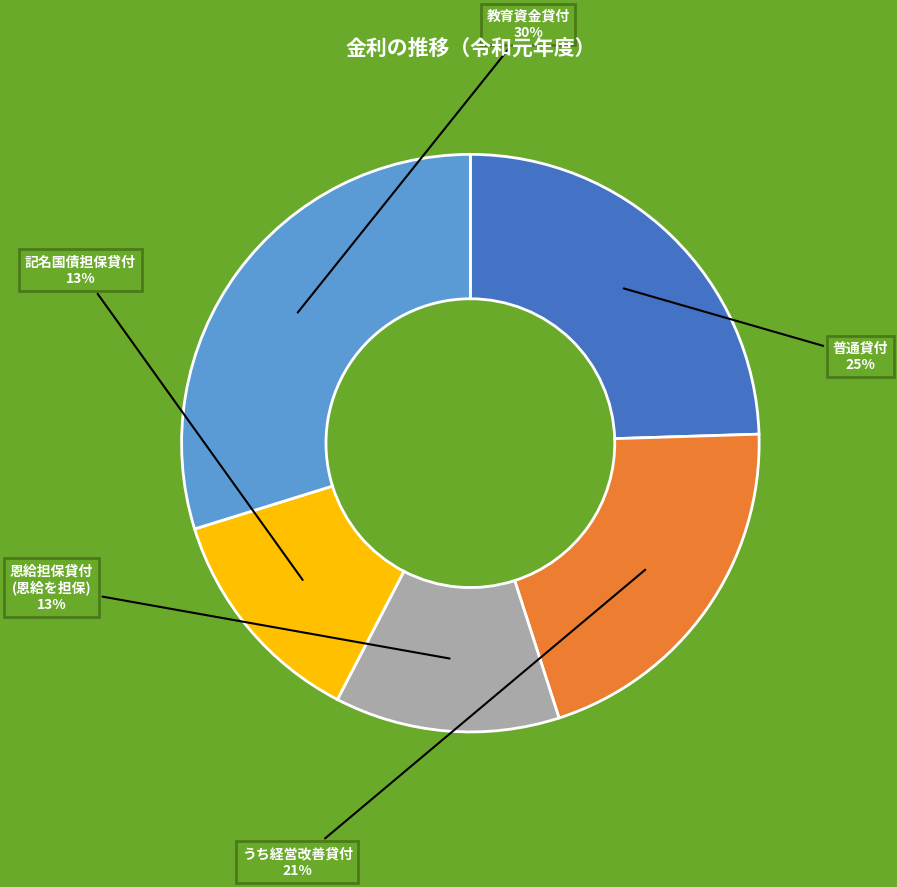

Which has a higher value, 恩給担保貸付 (恩給を担保) or うち経営改善貸付?

うち経営改善貸付